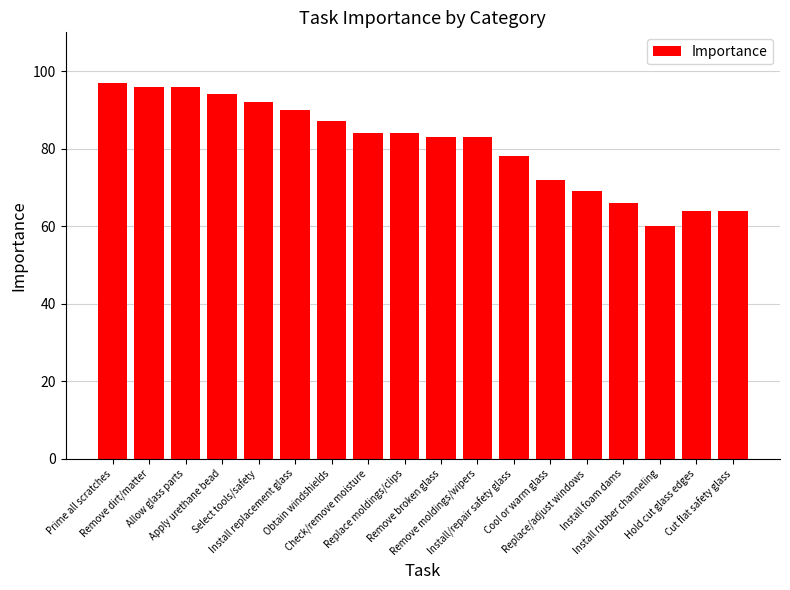

How many categories are shown in the chart?

18